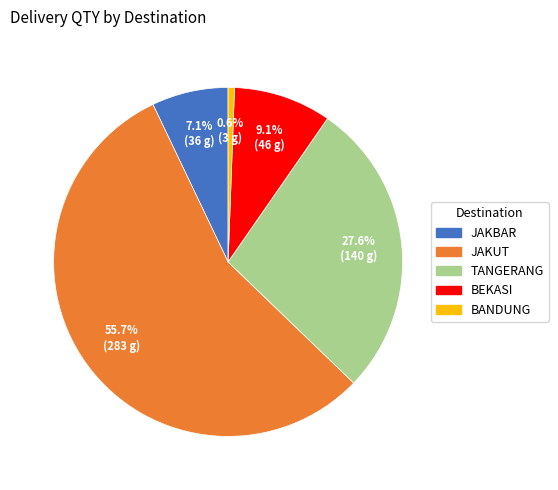

To the nearest percent, what is the average slice percentage?

20%